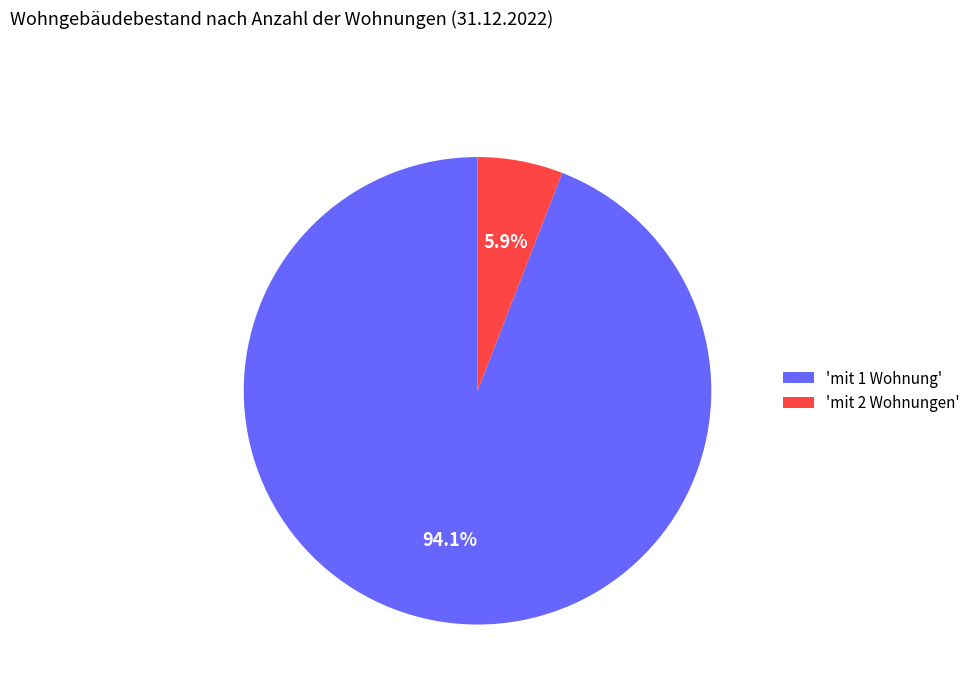

What percentage do 'mit 2 Wohnungen' and 'mit 1 Wohnung' together represent?

100.0%